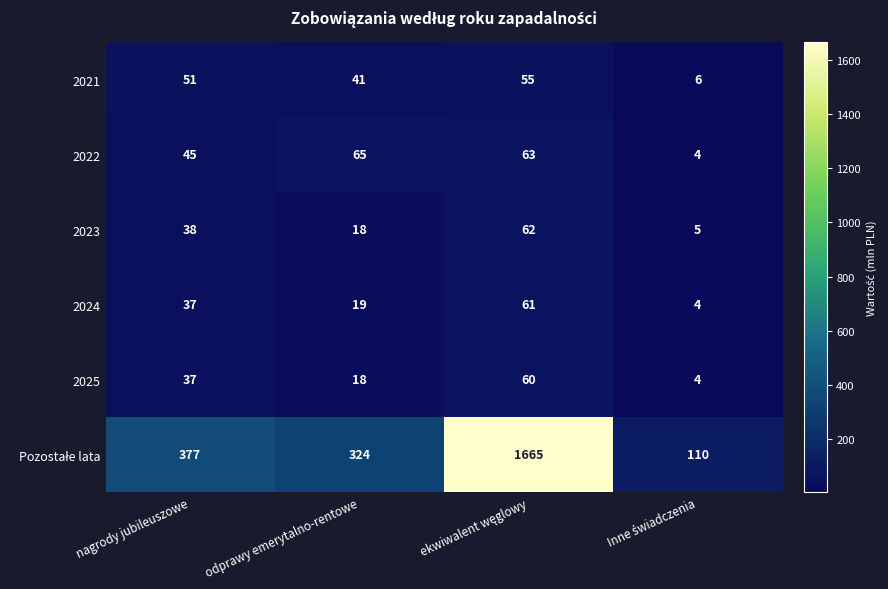

Count the 2025 values in the range 18 to 60.

3